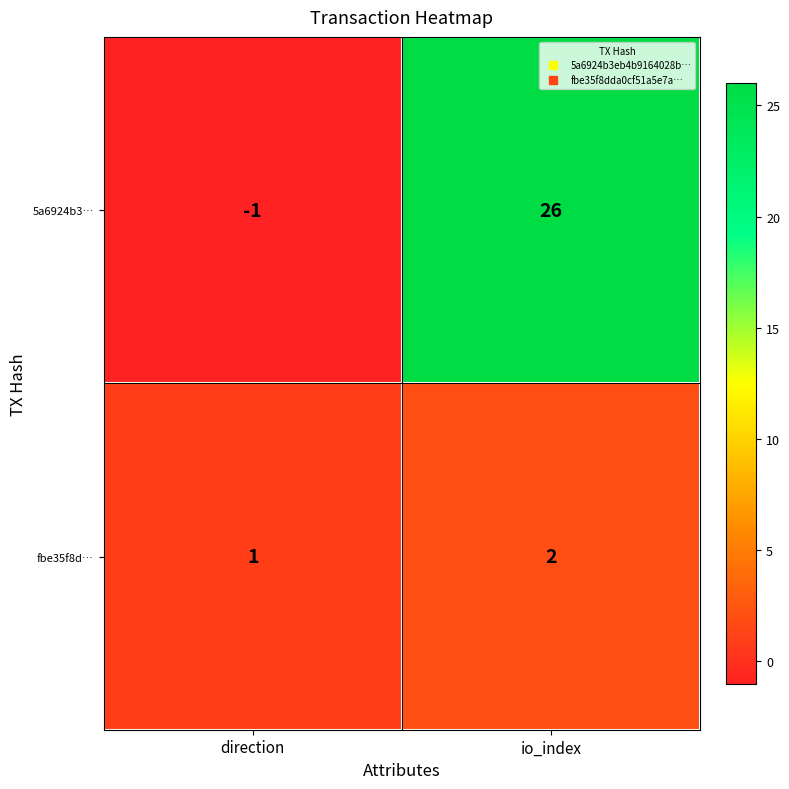

Which series has the largest total across all categories?

5a6924b3…